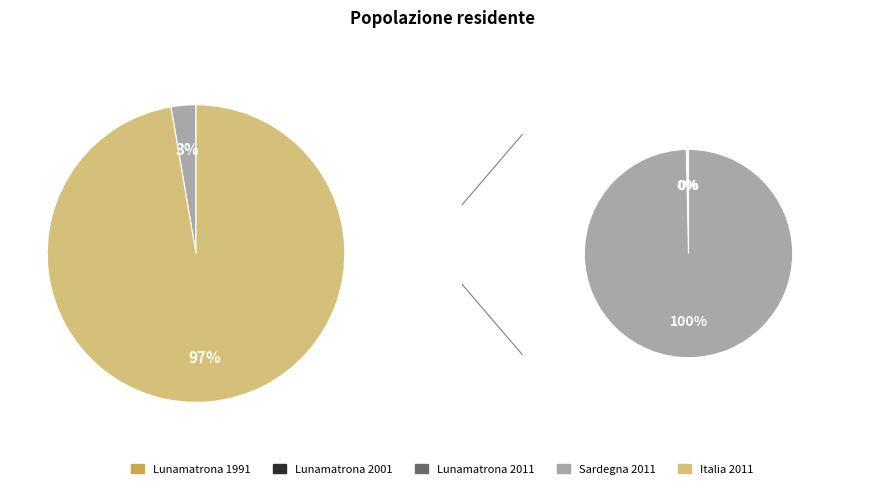

How many segments does this pie chart have?

5